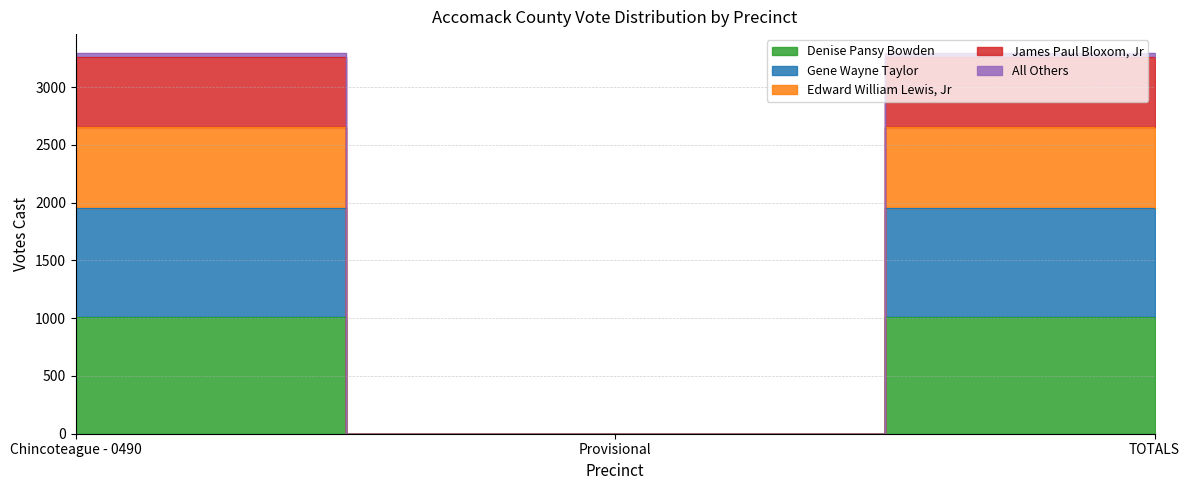

Is it true that Gene Wayne Taylor equals -950 at Provisional?

False